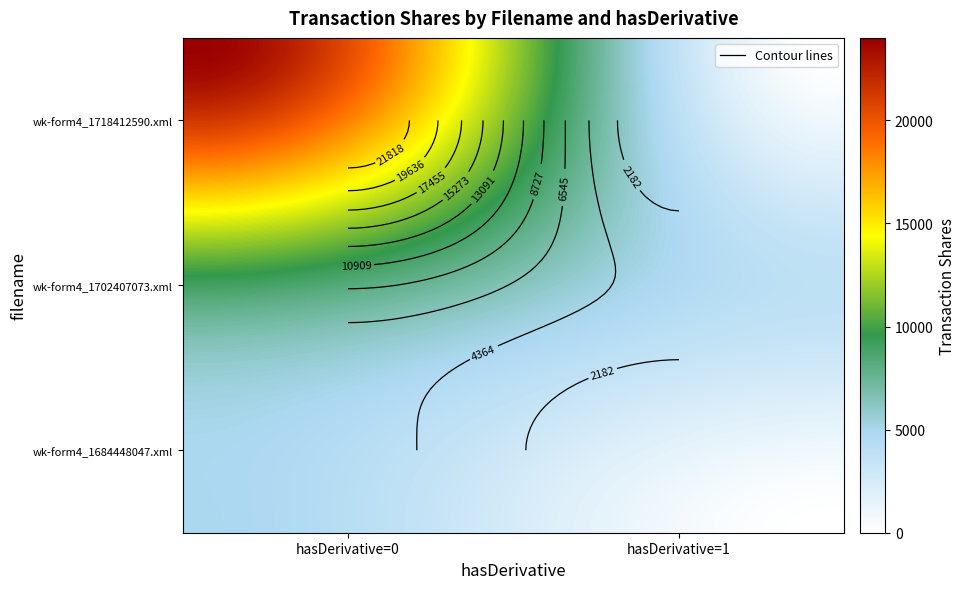

What is the sum of all wk-form4_1702407073.xml values?

12824